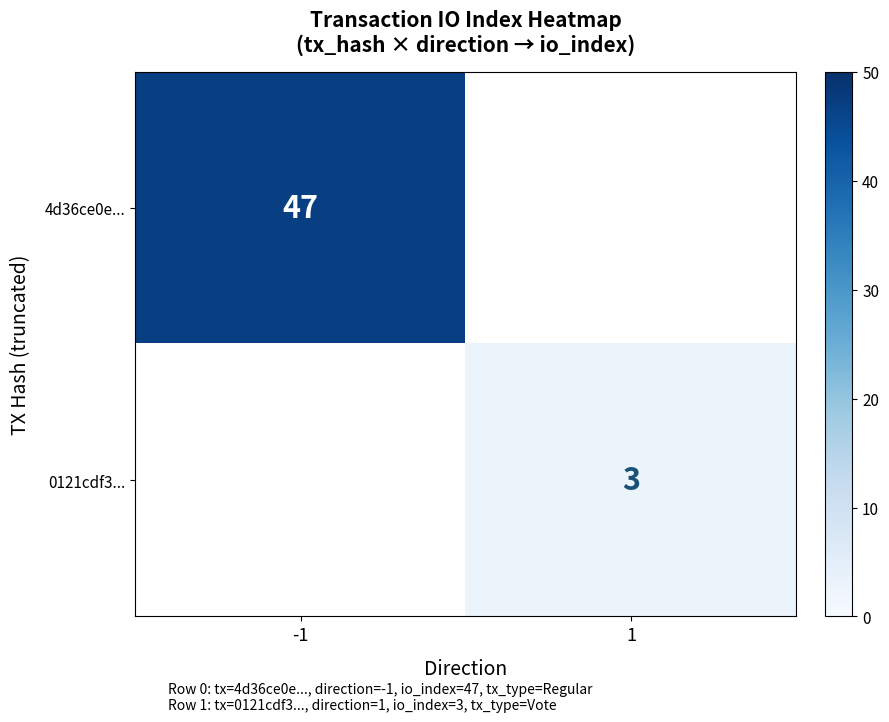

Which label corresponds to the largest value in the chart?

-1